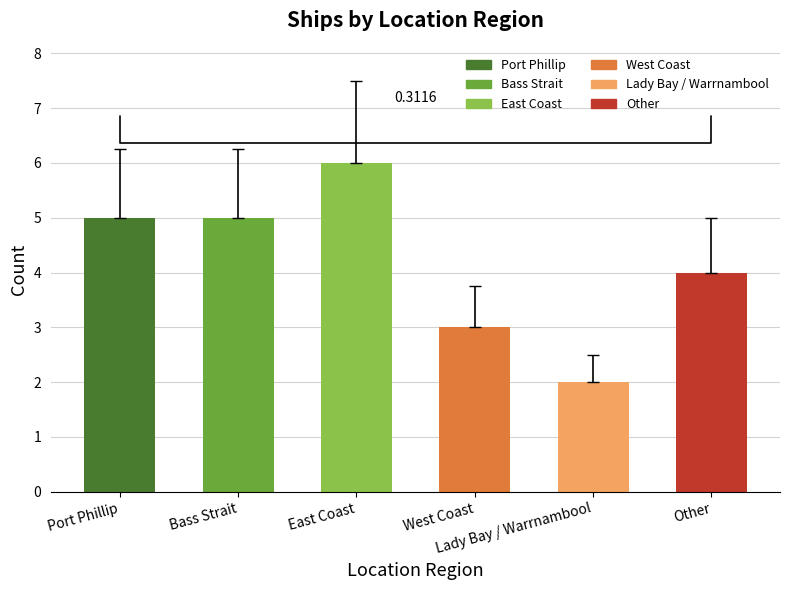

What is the sum of all values?

25